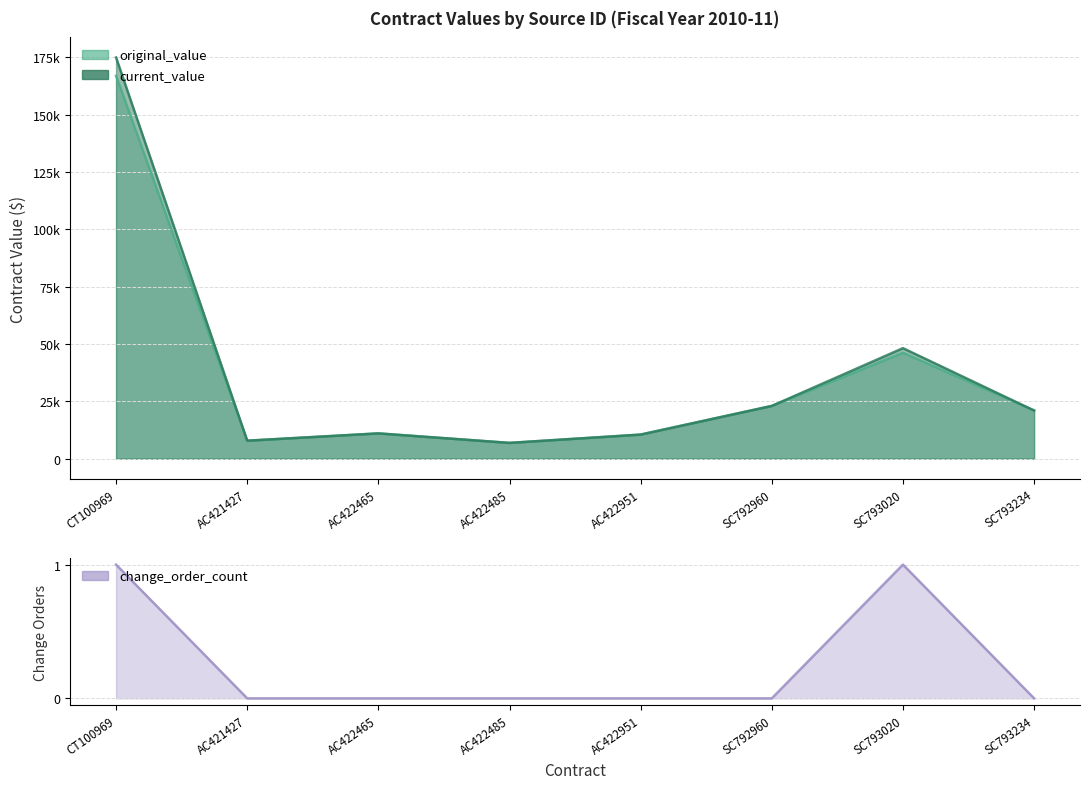

What is the sum of all original_value values?

293429.7